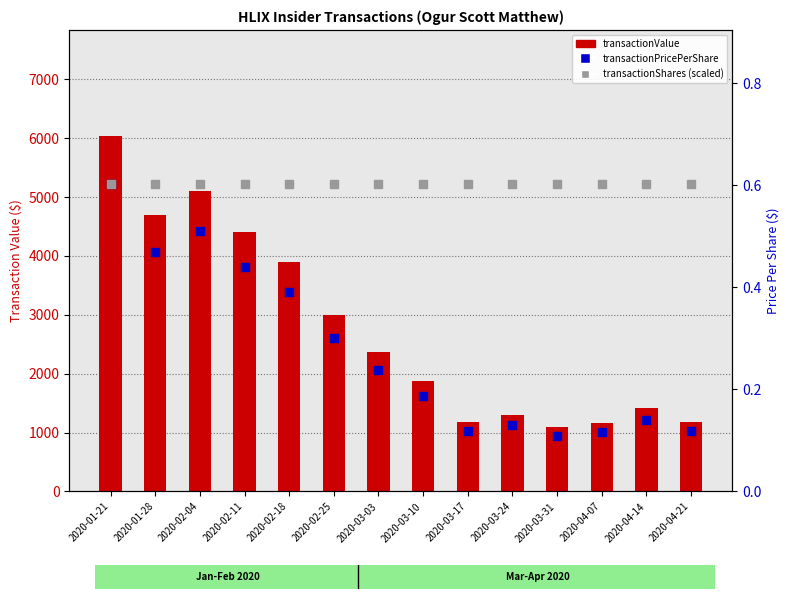

What is the total value across all series at 2020-04-14?

1410.7